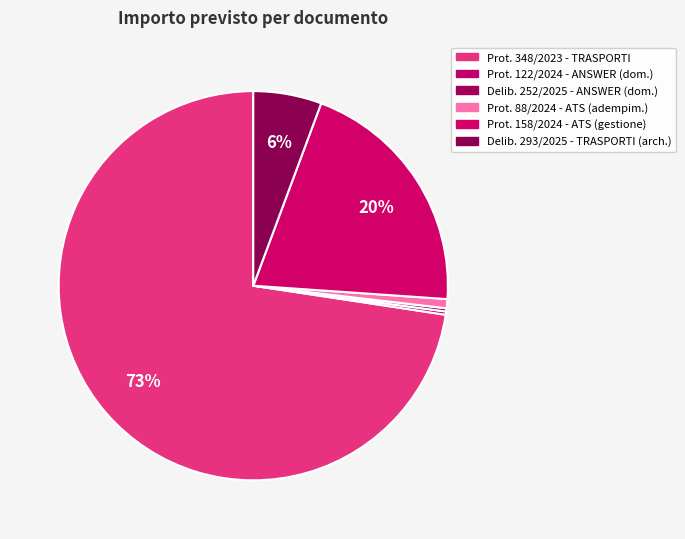

How many segments does this pie chart have?

6